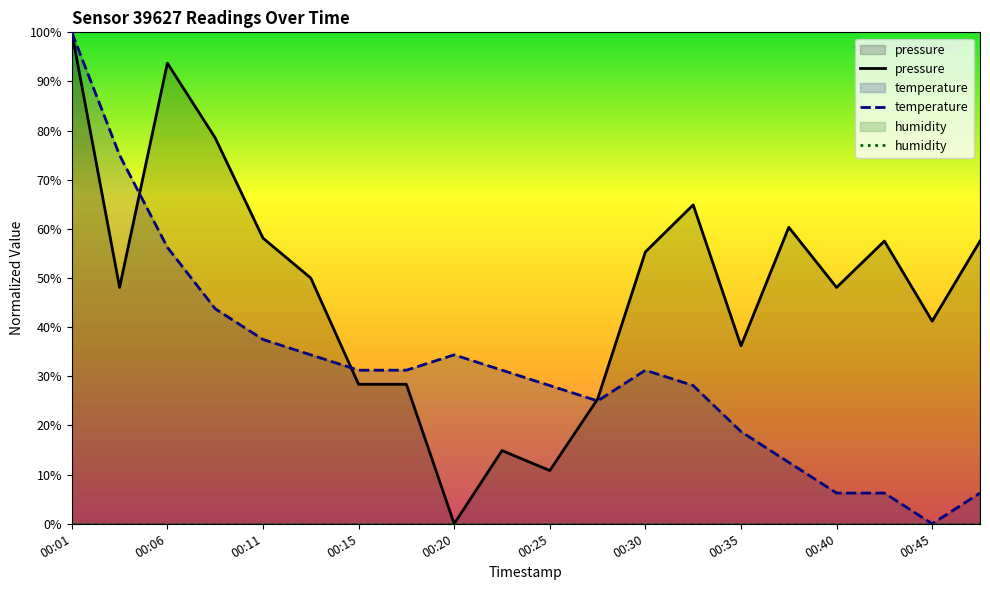

True or false: humidity has more than 2 points higher than both neighbors.

False